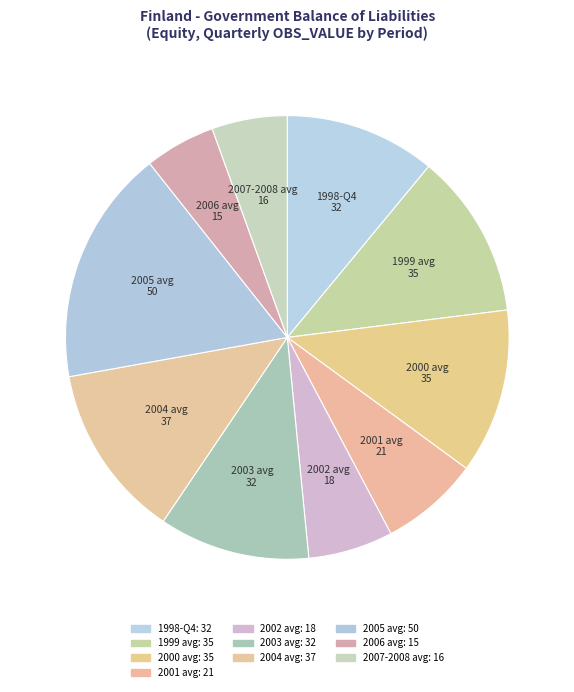

Which has a higher value, 2004 avg or 2003 avg?

2004 avg